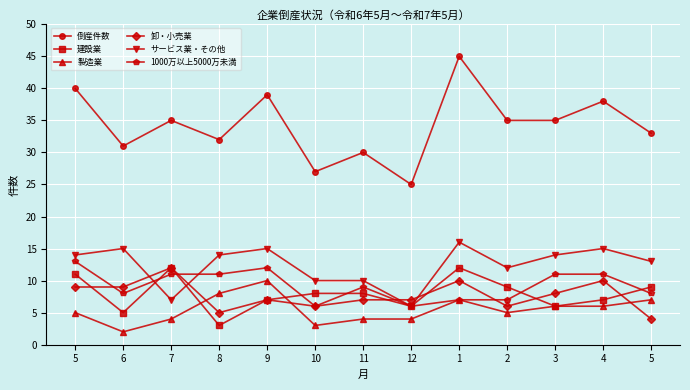

Does the chart have visible grid lines?

Yes